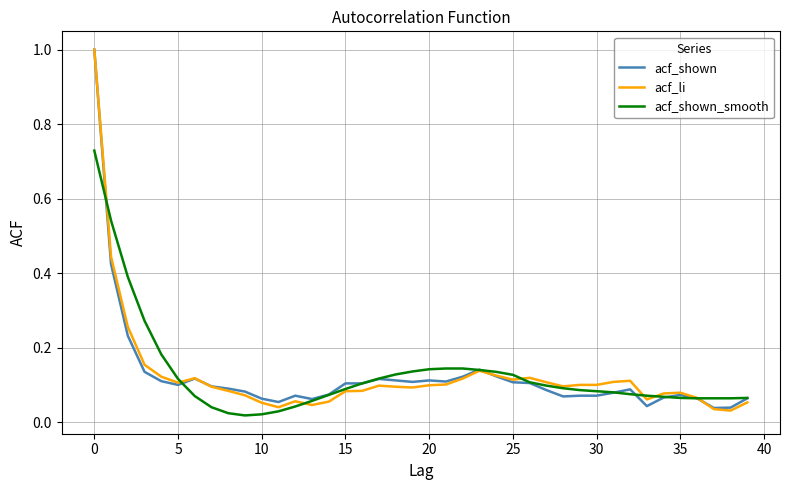

Does the chart have visible grid lines?

Yes